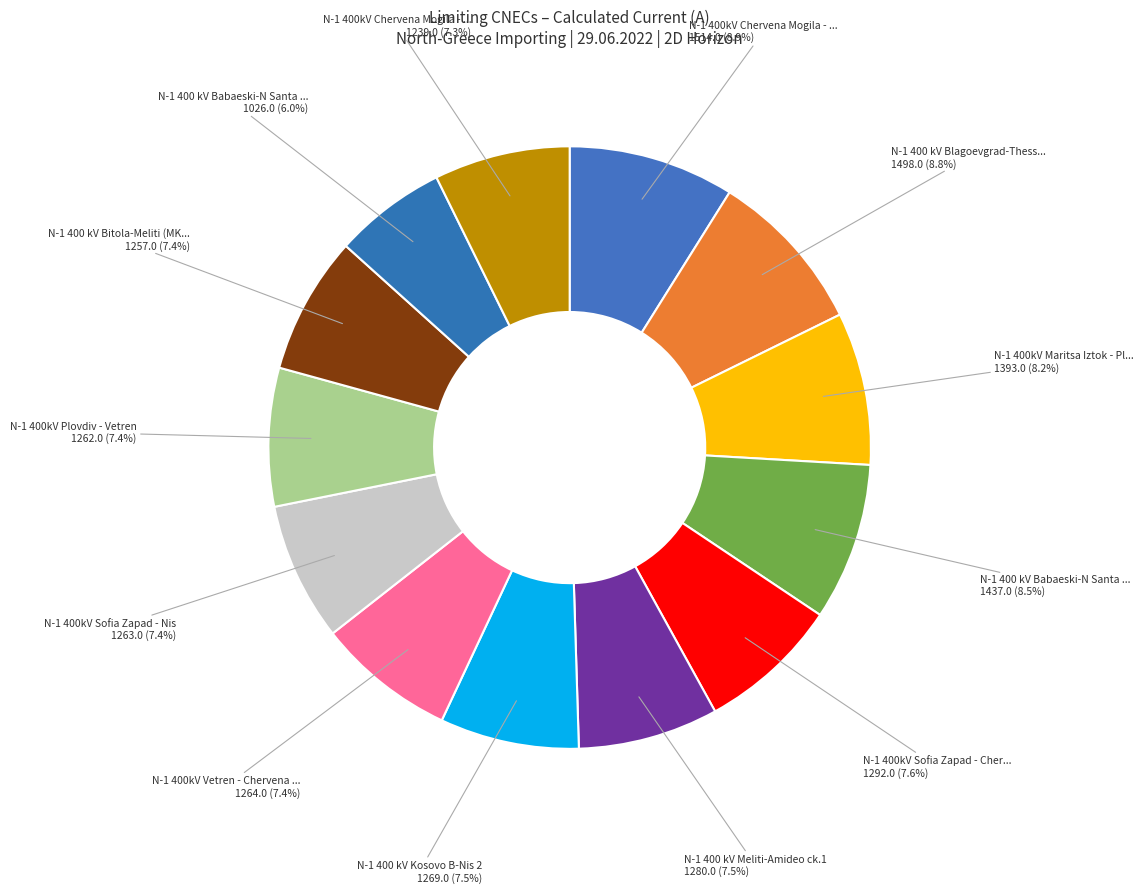

How many segments does this pie chart have?

13